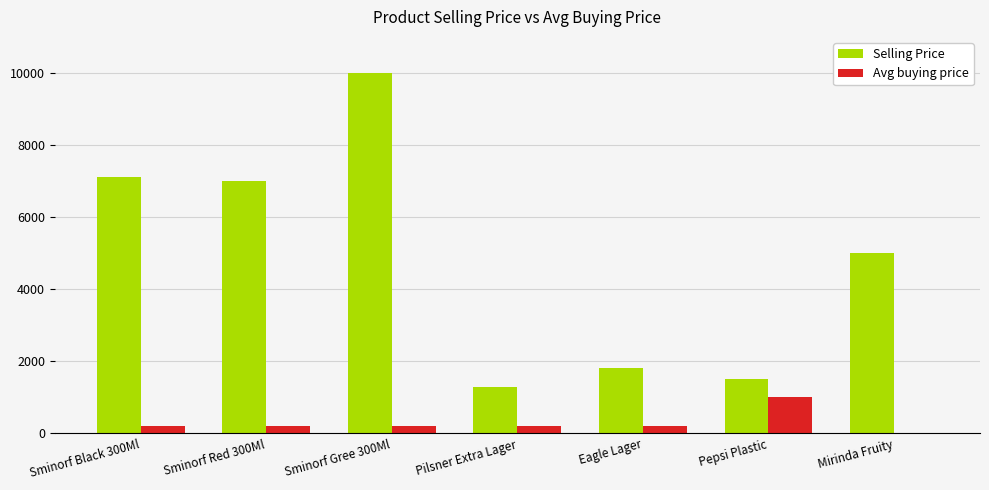

What is the approximate value of Avg buying price at Pilsner Extra Lager?

200